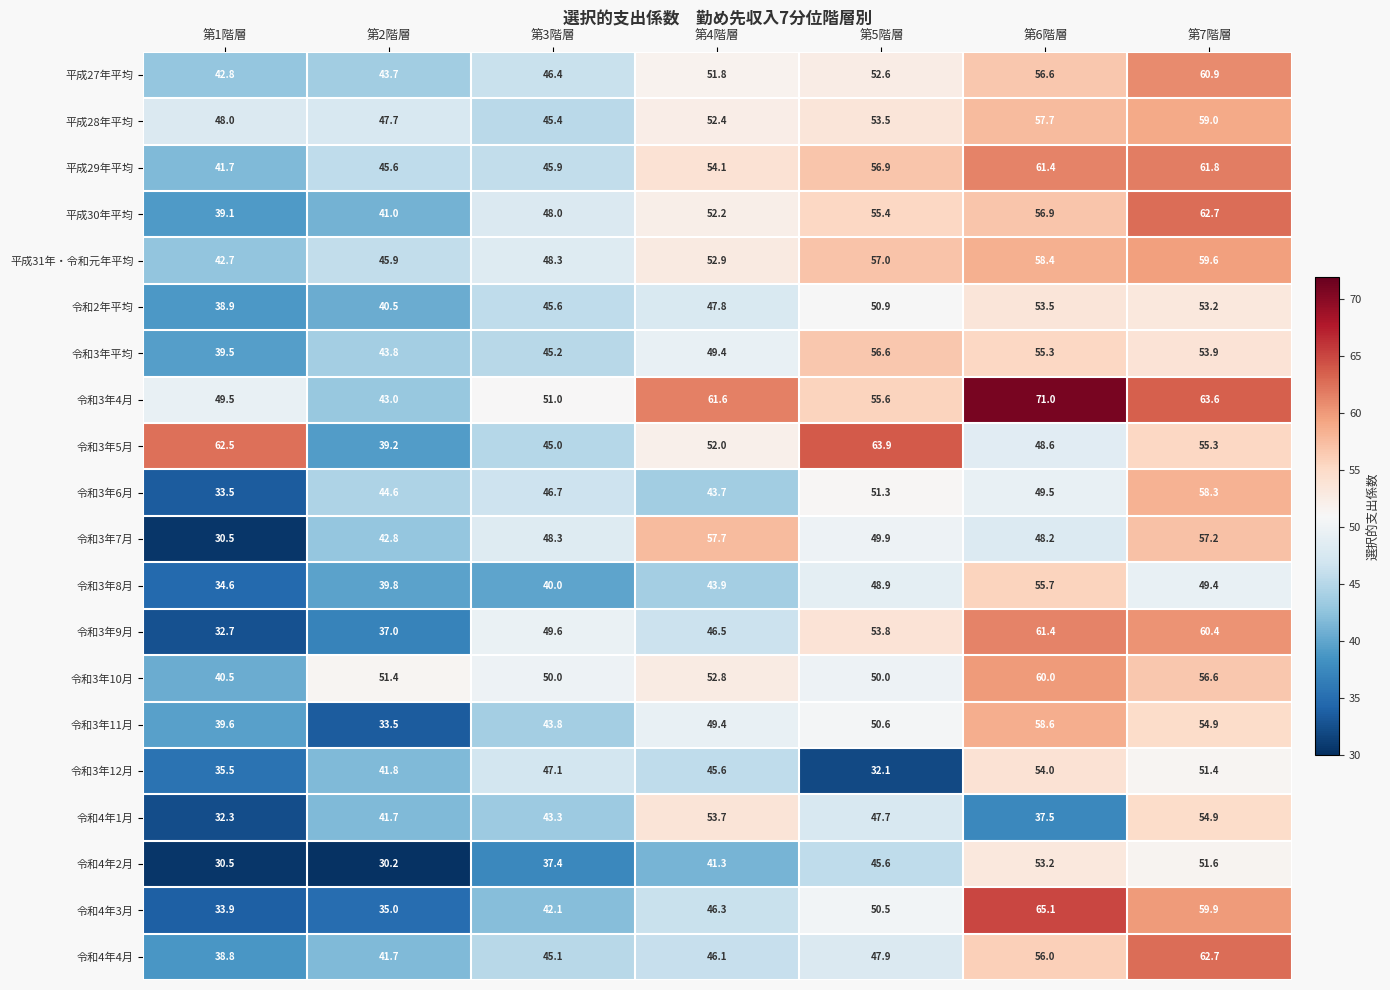

True or false: 令和4年1月 has a value of 41.7 at 第2階層.

True